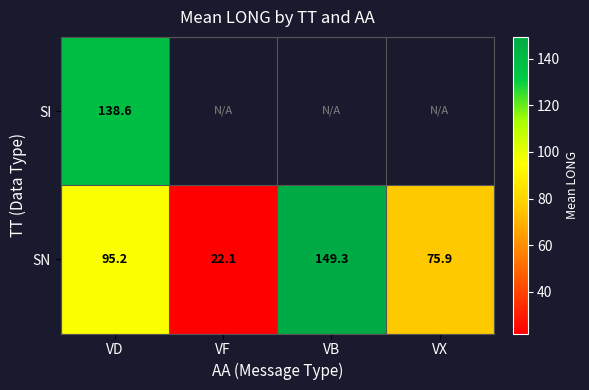

What is the total value across all series at VD?

233.8